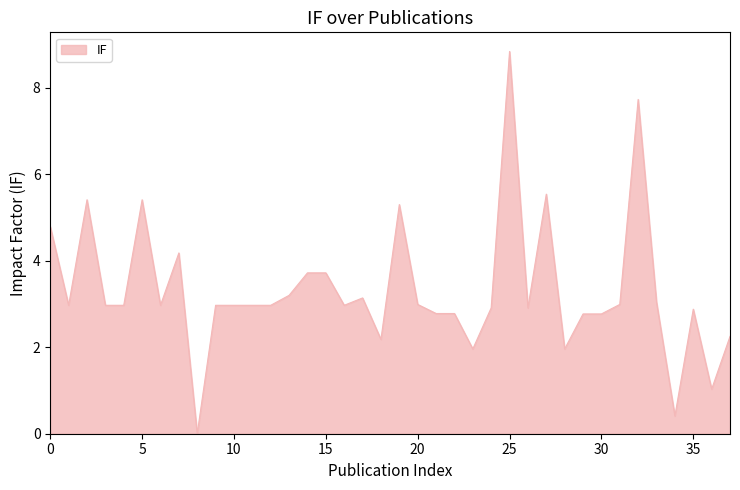

What is the difference between the maximum and minimum values?

8.8